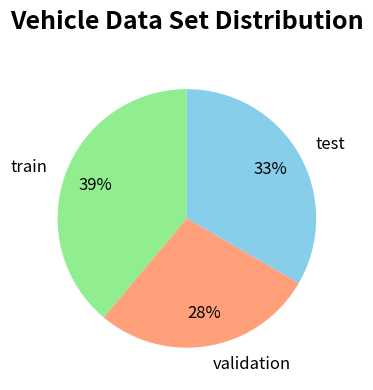

Is there a majority slice in this chart?

No